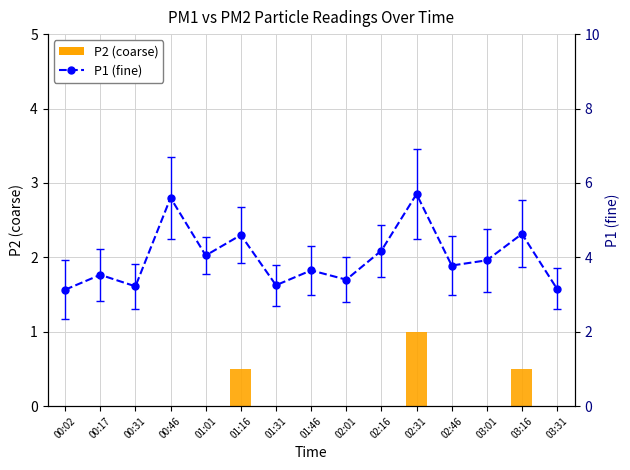

The chart shows a value of 0.0 at 01:31. True or false?

True